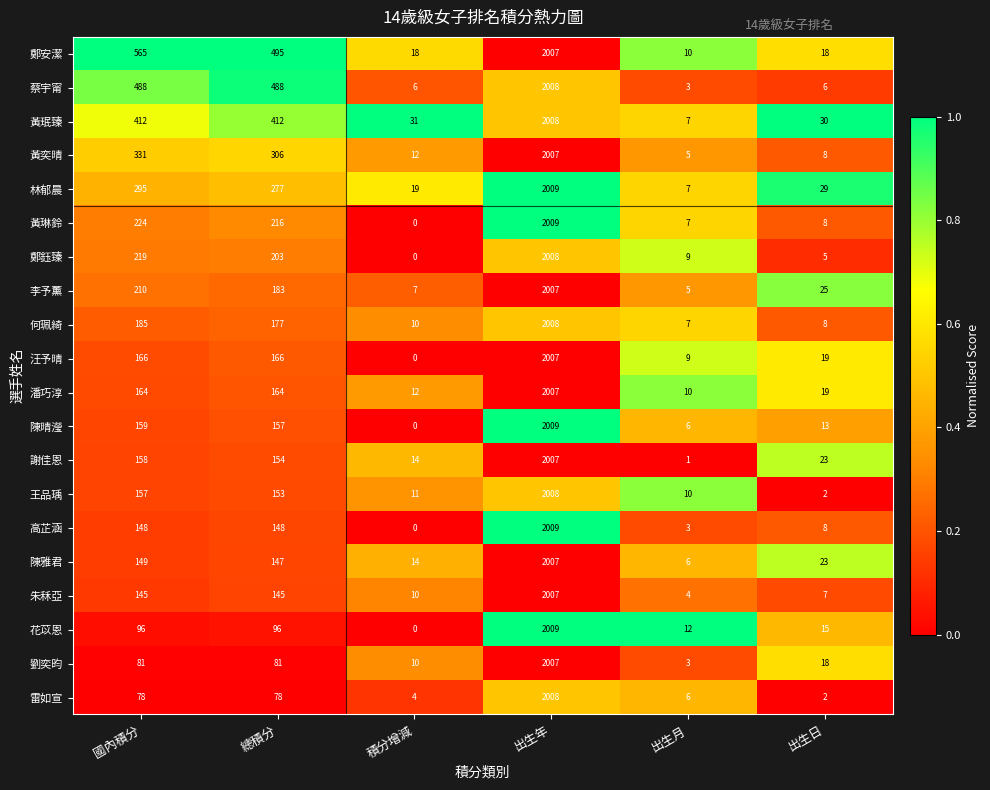

Where does the 李予薰 series first go above 183?

國內積分